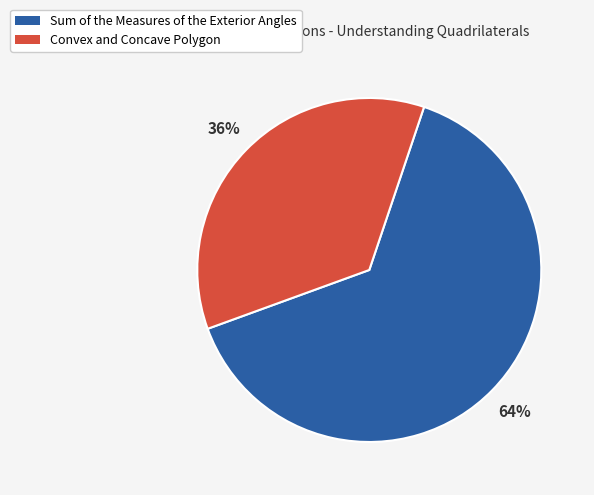

Approximately how many times larger is the value at Sum of the Measures of the Exterior Angles compared to Convex and Concave Polygon?

1.8